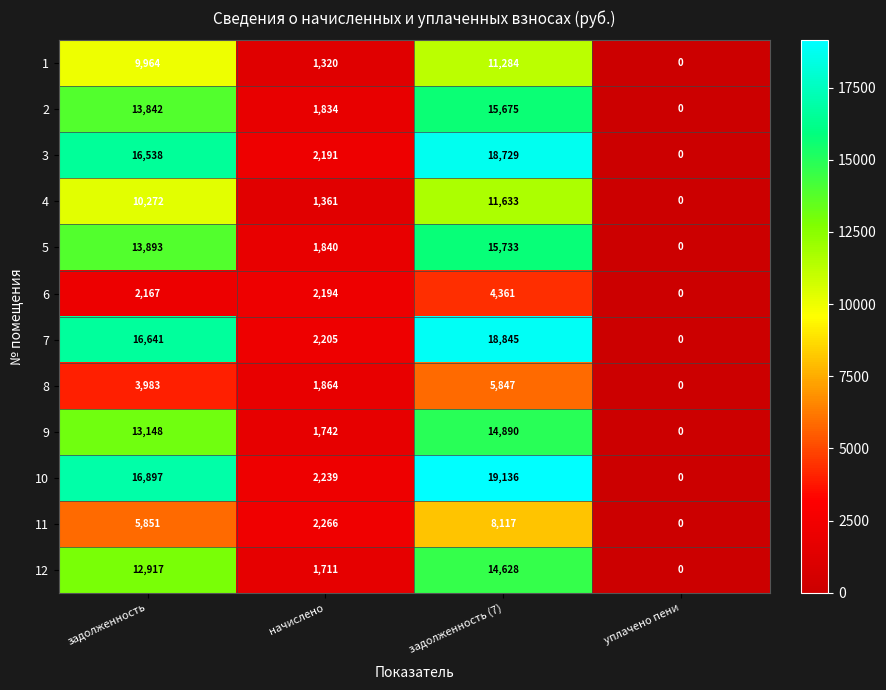

The 12 series shows 0 at уплачено пени. True or false?

True